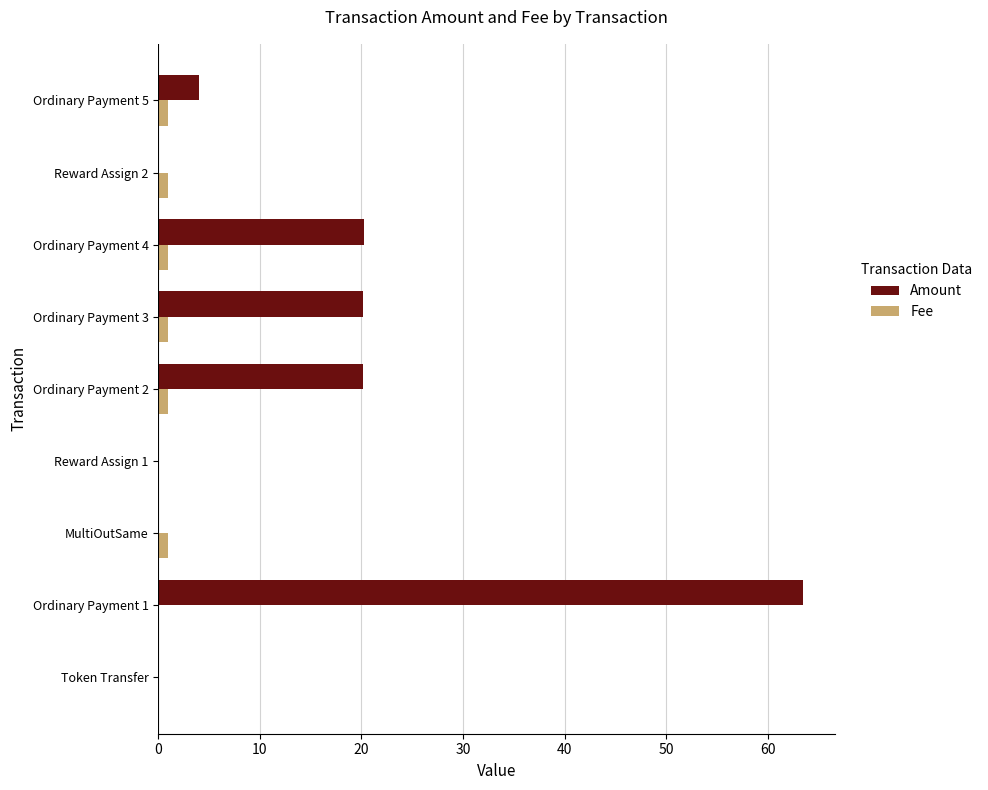

Is it true that Fee equals 1.0 at Ordinary Payment 5?

True